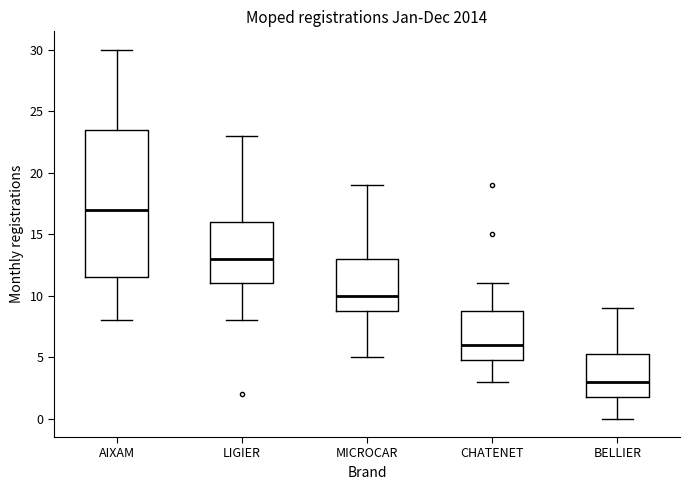

Which box has the lowest median line?

BELLIER